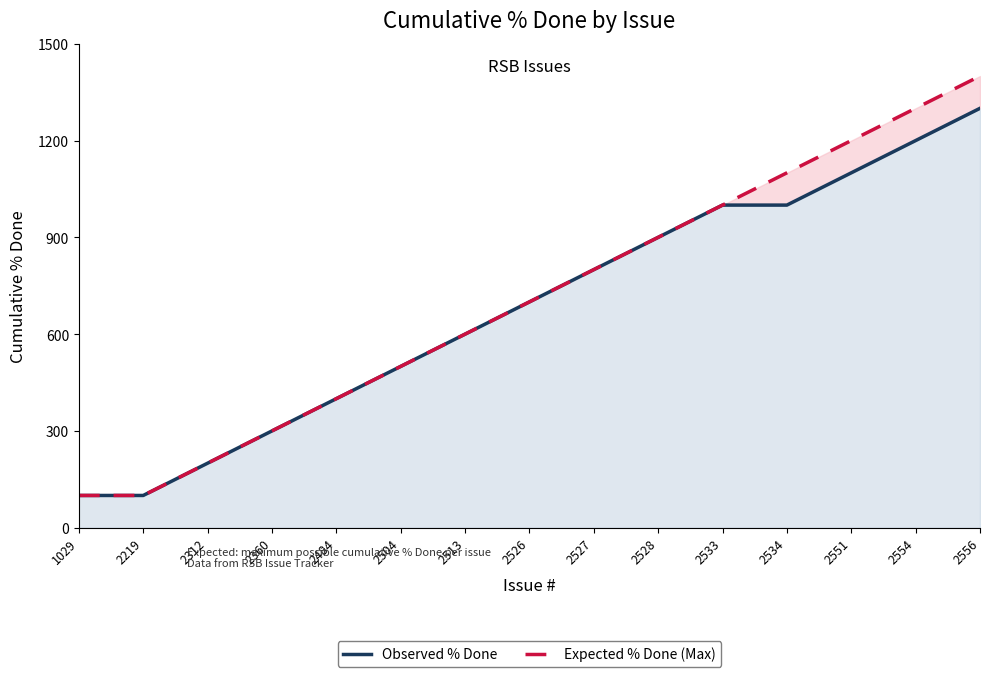

The value of Expected % Done (Max) at 2551 is 2027. True or false?

False